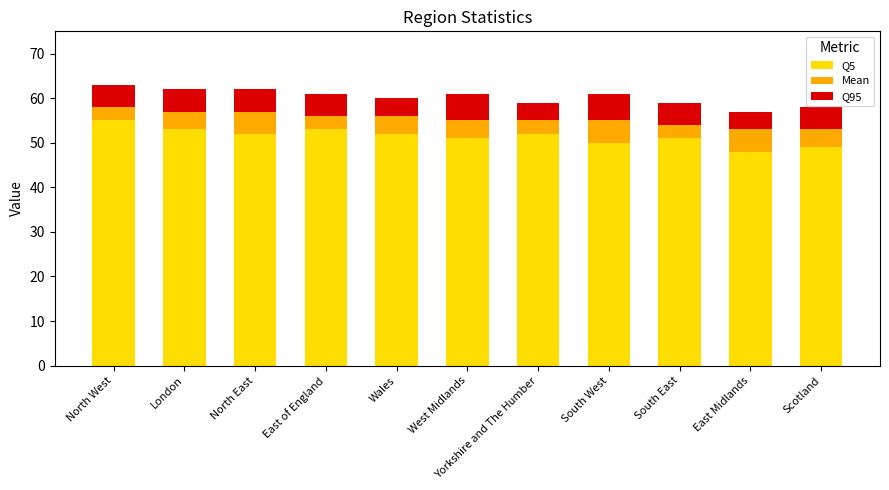

True or false: Q5 has a value of 77 at East of England.

False